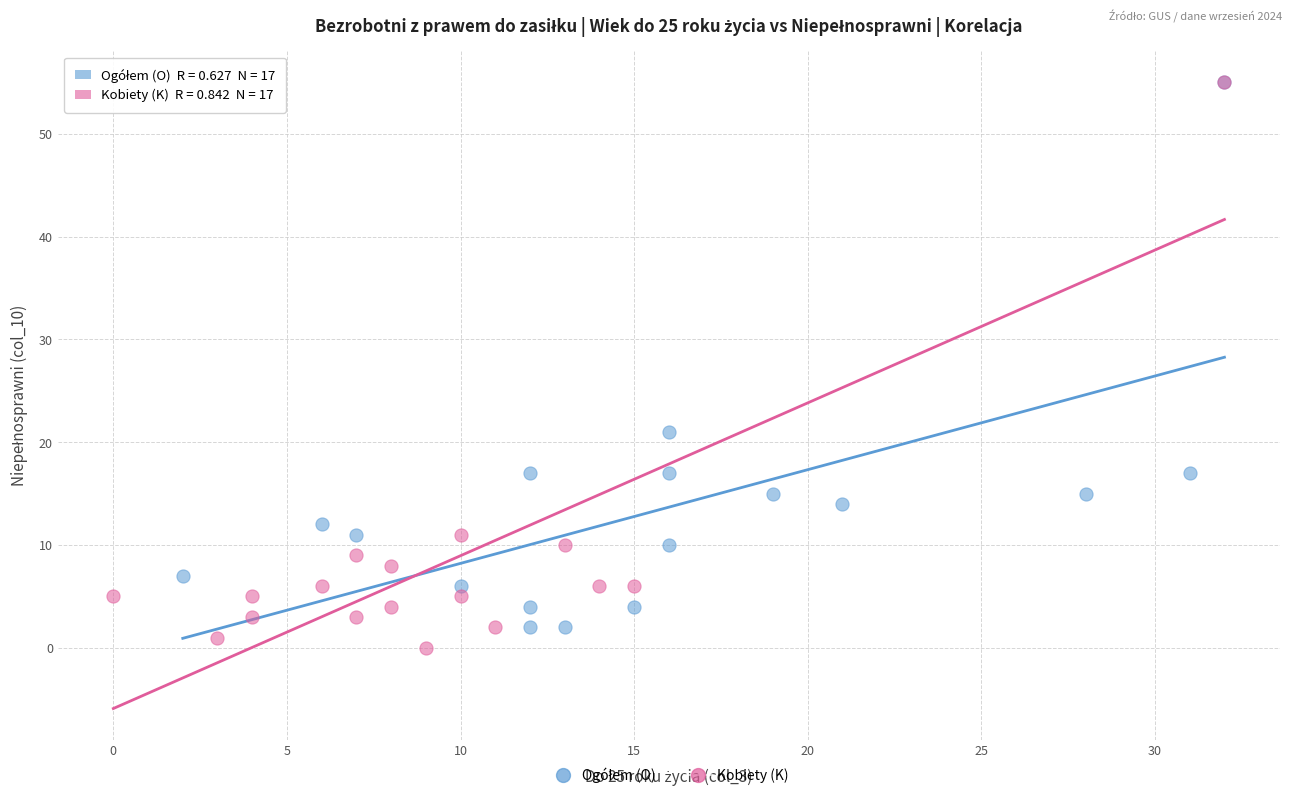

Which series contains the lowest Y value?

Kobiety (K)